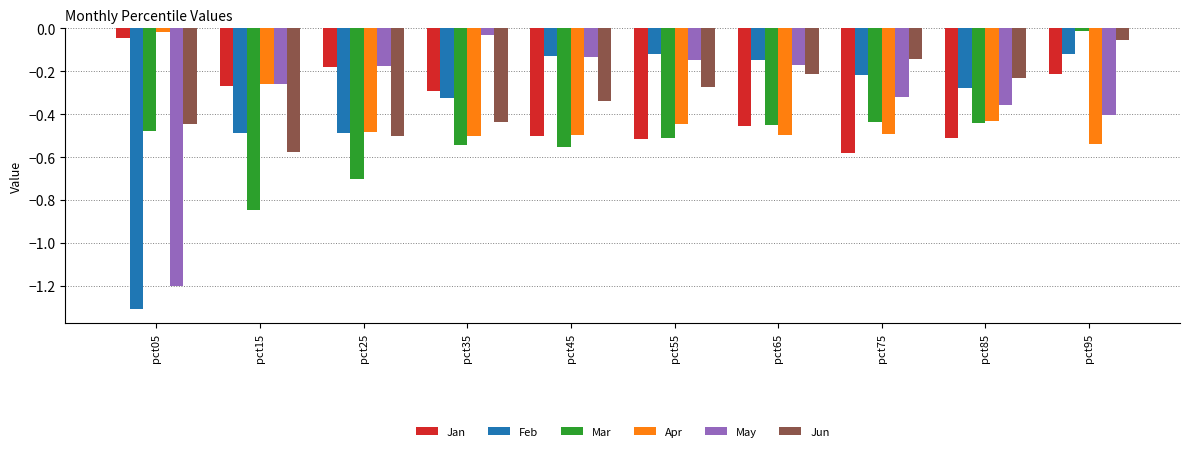

Which category has the highest value in the May series?

pct35